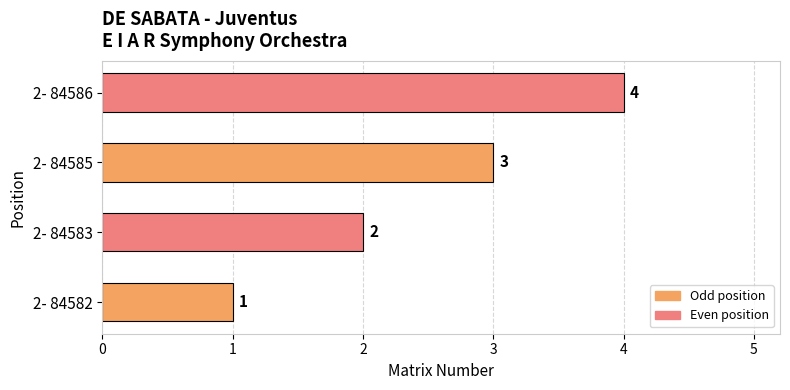

List the labels in order of value, smallest first.

2- 84582, 2- 84583, 2- 84585, 2- 84586